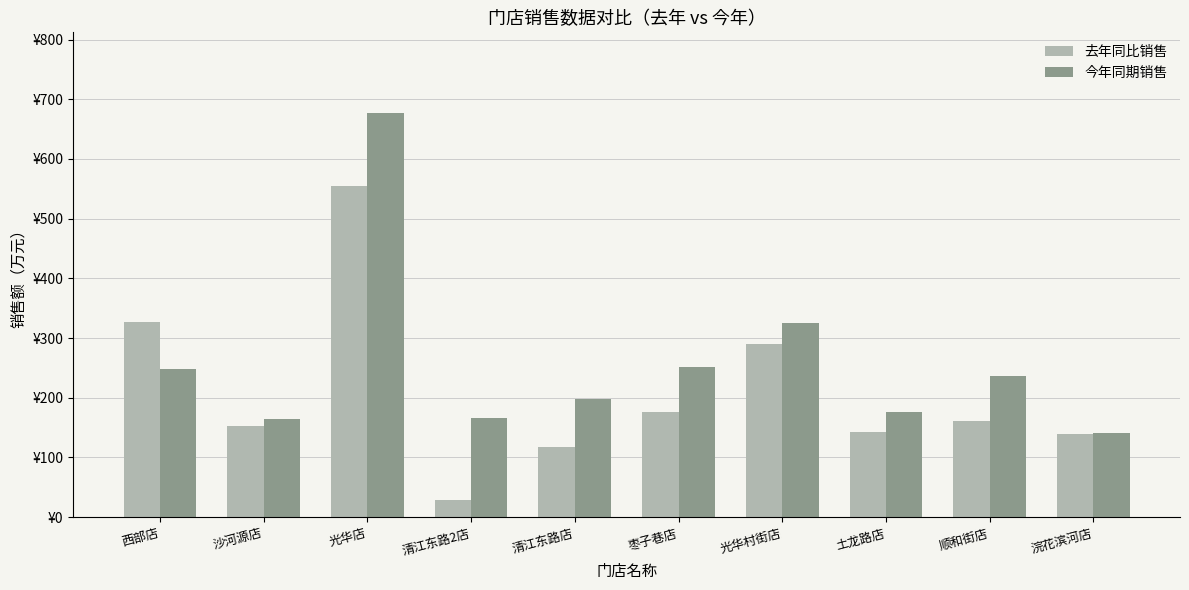

Is the value of 今年同期销售 at 清江东路店 greater than the value of 去年同比销售 at 土龙路店?

Yes